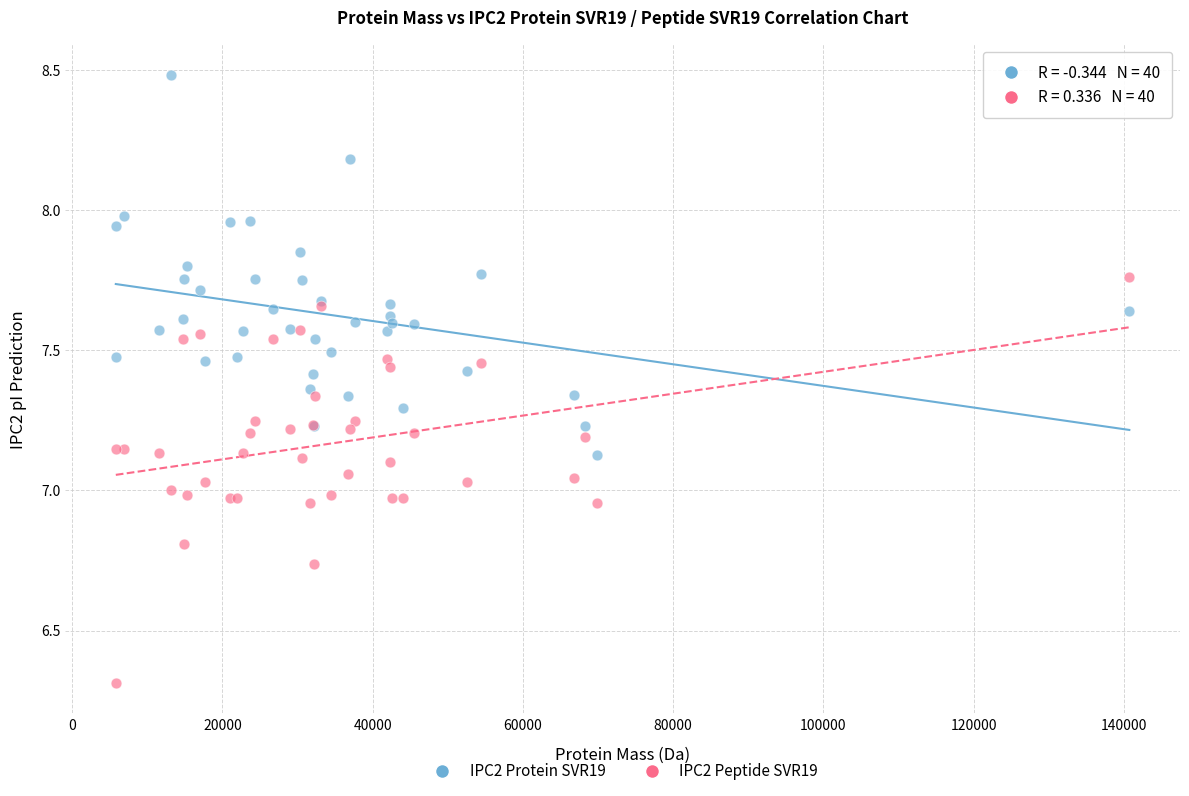

Which series contains the highest Y value?

IPC2 Protein SVR19